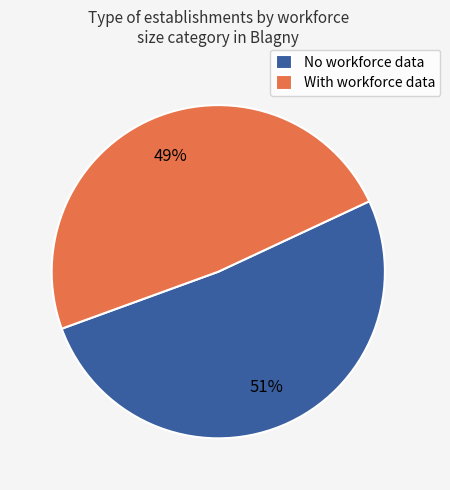

The With workforce data slice represents 49% of the pie. True or false?

True